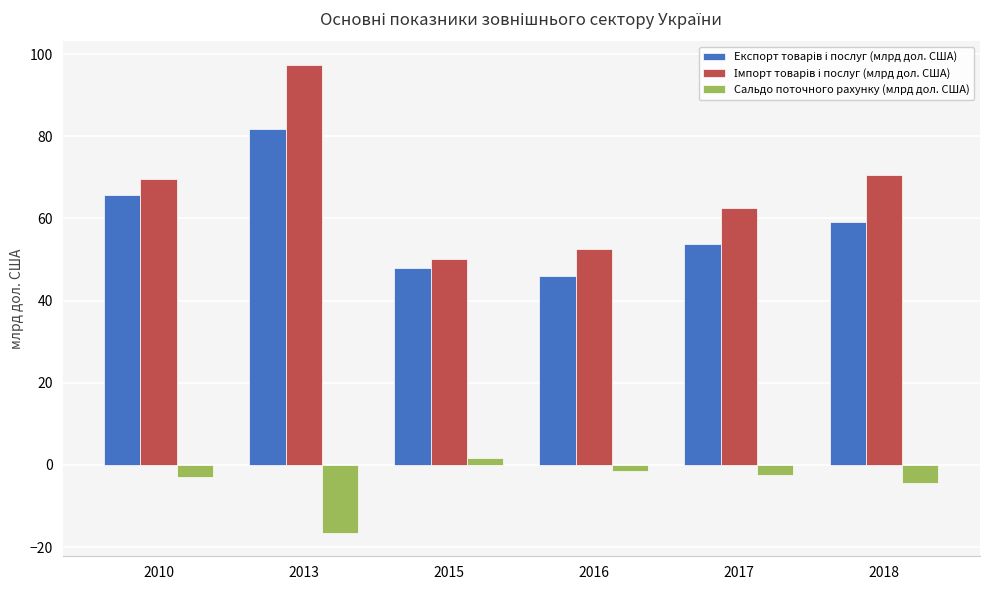

What is the minimum value shown in the chart?

-16.5